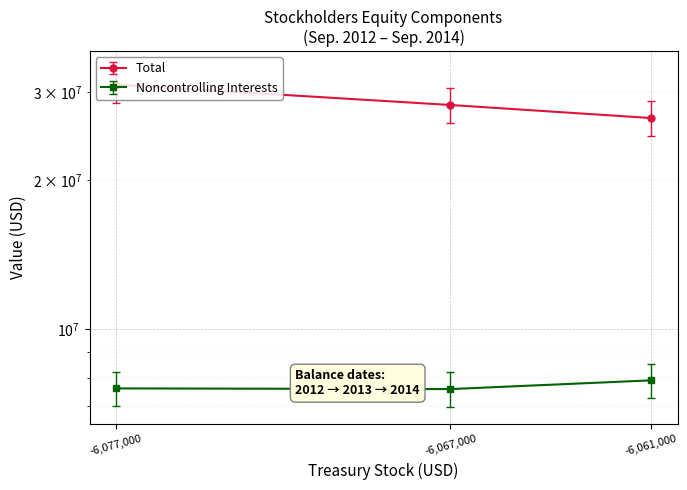

What are all the series names shown in the legend?

Total, Noncontrolling Interests